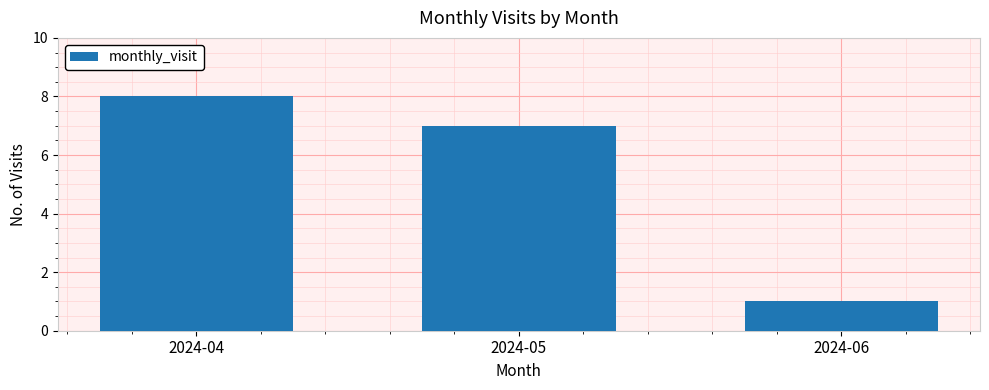

List the labels in order of value, smallest first.

2024-06, 2024-05, 2024-04